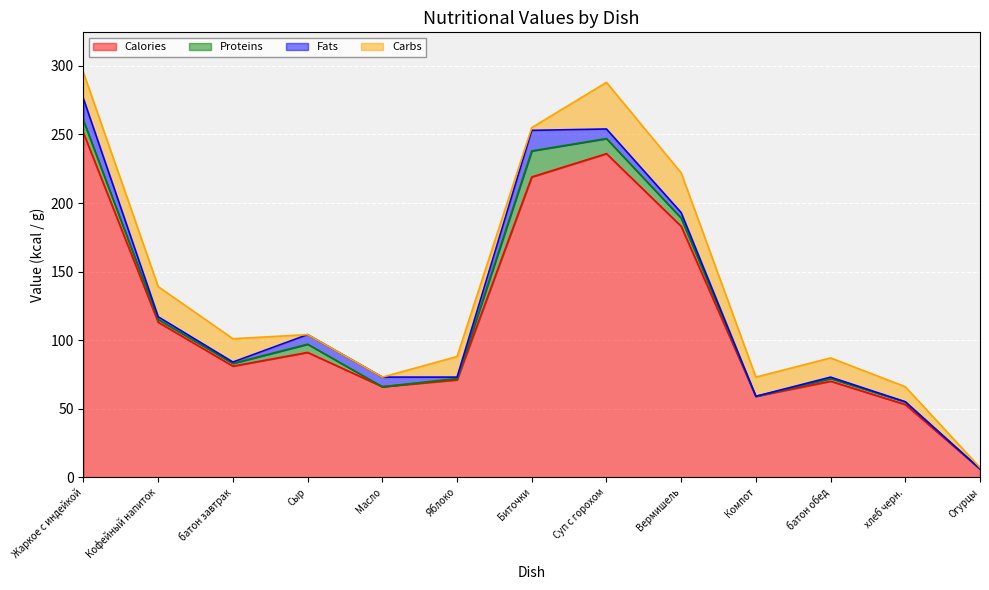

At which category does the chart reach its peak across all series?

Жаркое с индейкой